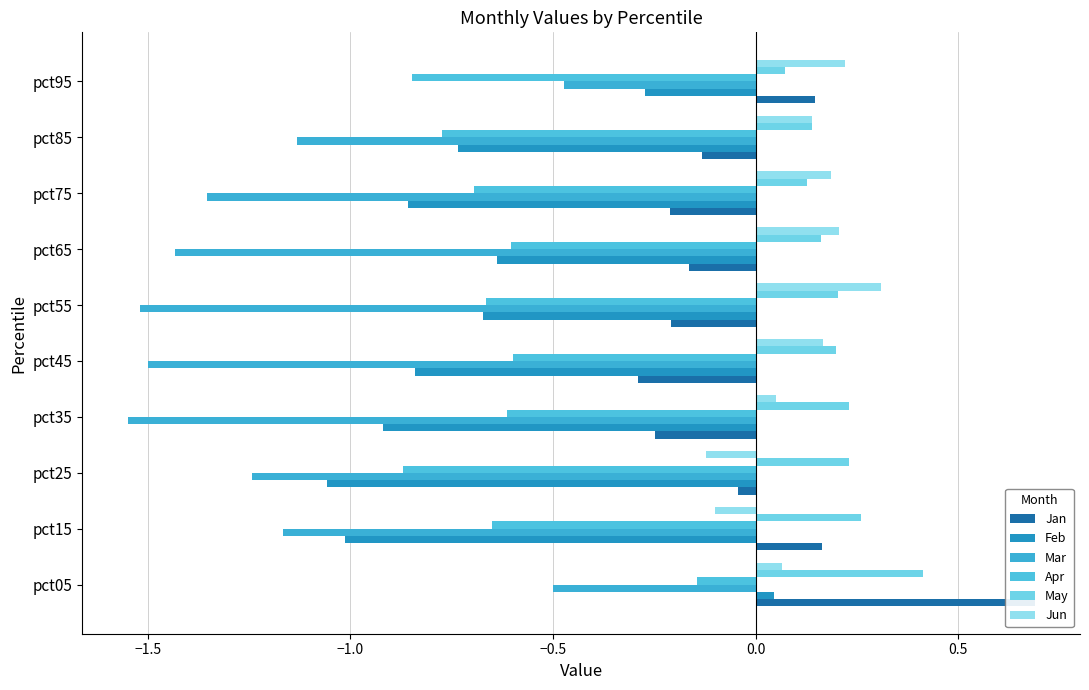

Count the number of categories in the chart.

10